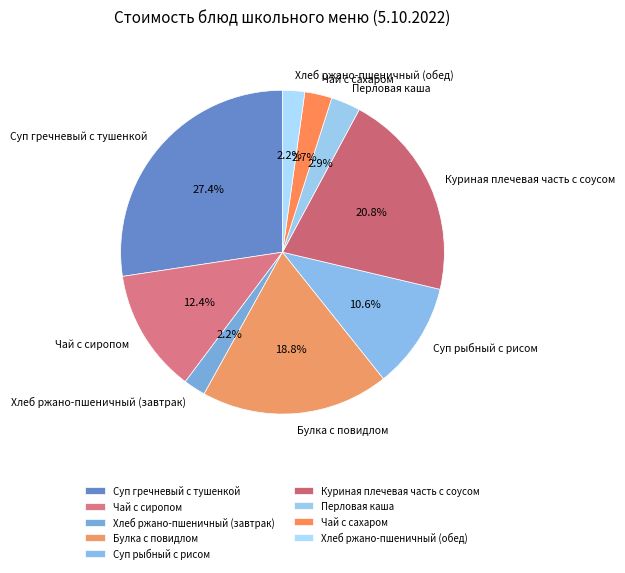

To the nearest percent, what is the combined percentage of Булка с повидлом and Хлеб ржано-пшеничный (обед)?

21%